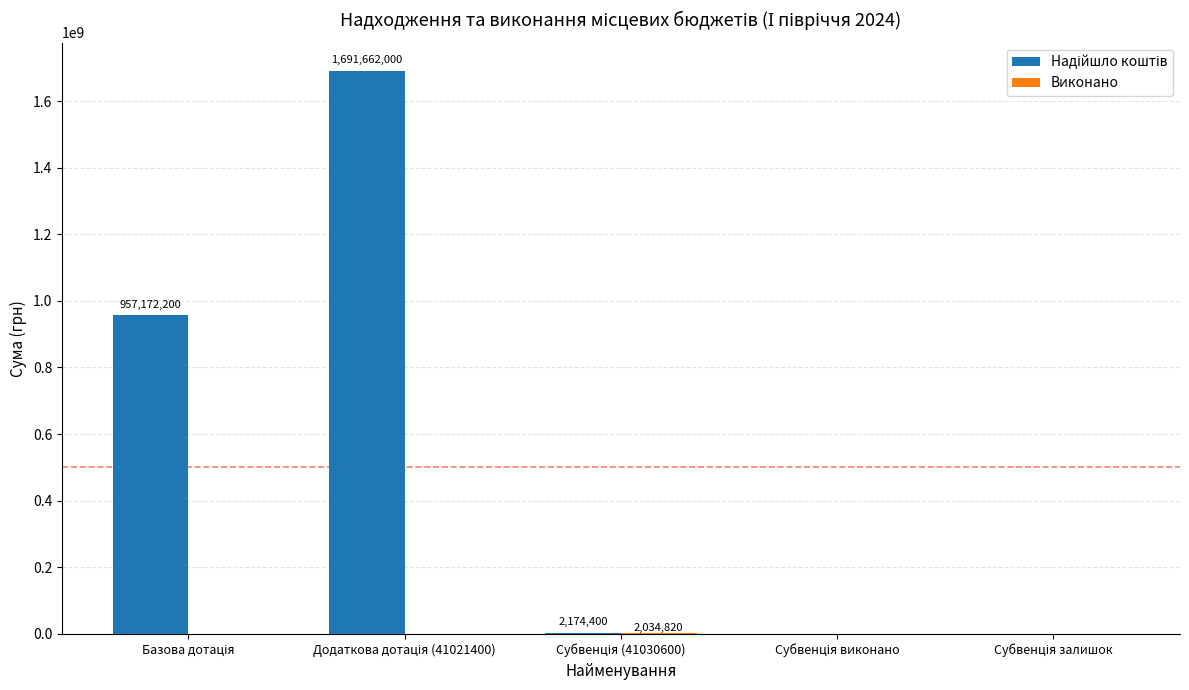

What is the value of the Надійшло коштів bar at the 3rd from the left?

2174400.0